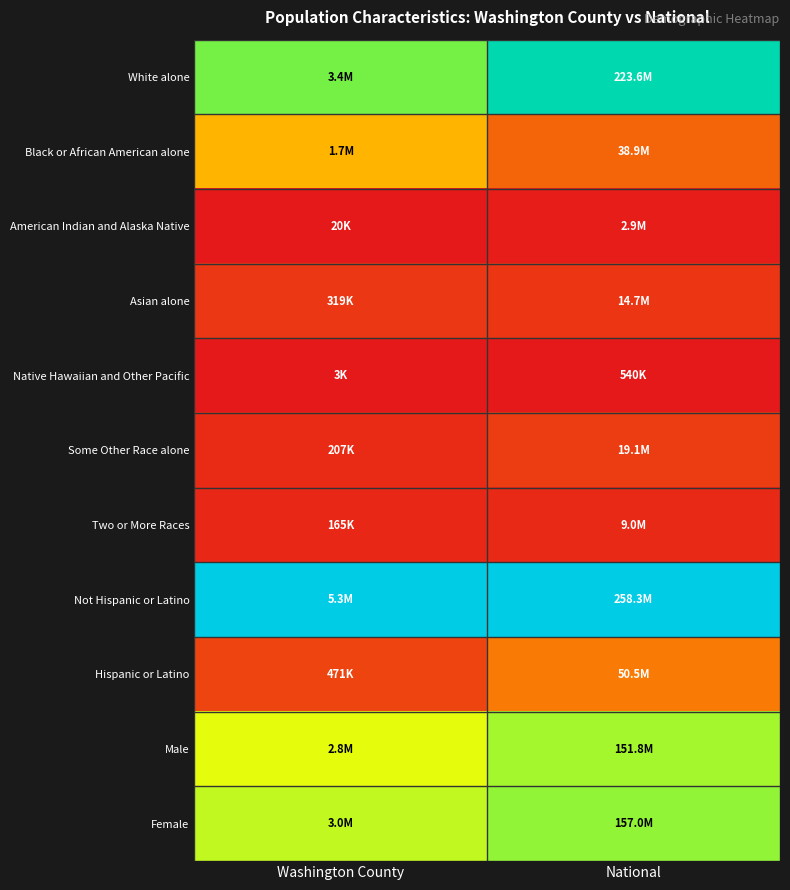

Reading left to right, extract all data points from this chart.

White alone: Washington County=0.6	National=0.9
Black or African American alone: Washington County=0.3	National=0.1
American Indian and Alaska Native: Washington County=0.0	National=0.0
Asian alone: Washington County=0.1	National=0.1
Native Hawaiian and Other Pacific: Washington County=0.0	National=0.0
Some Other Race alone: Washington County=0.0	National=0.1
Two or More Races: Washington County=0.0	National=0.0
Not Hispanic or Latino: Washington County=1.0	National=1.0
Hispanic or Latino: Washington County=0.1	National=0.2
Male: Washington County=0.5	National=0.6
Female: Washington County=0.6	National=0.6